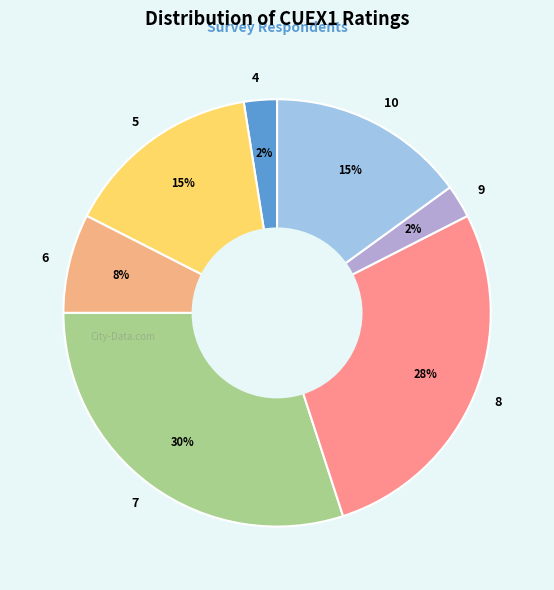

Is the sum of 4 and 6 greater than half?

No